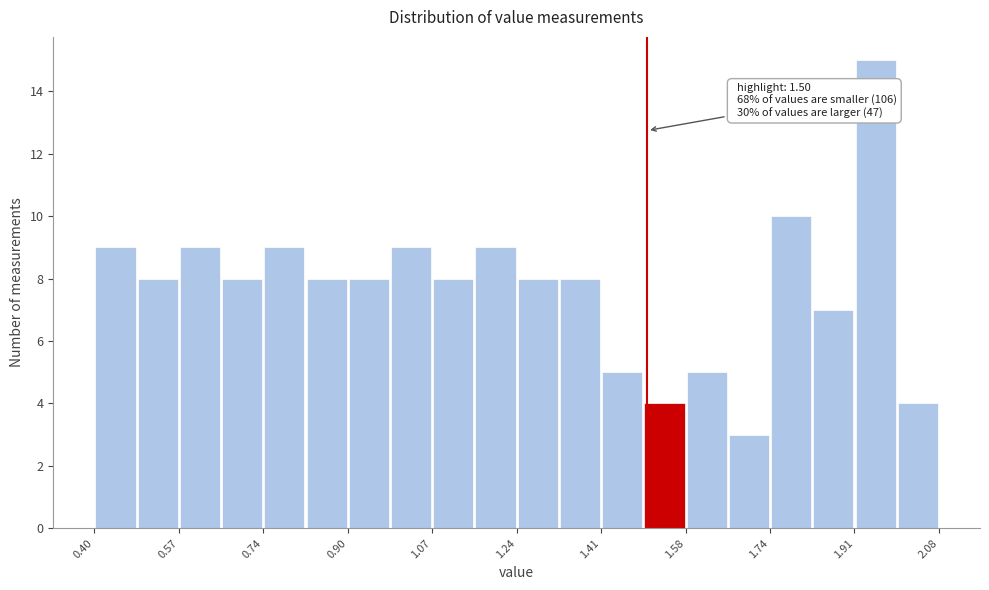

Which range on the x-axis has the tallest bar?

1.912 to 1.996